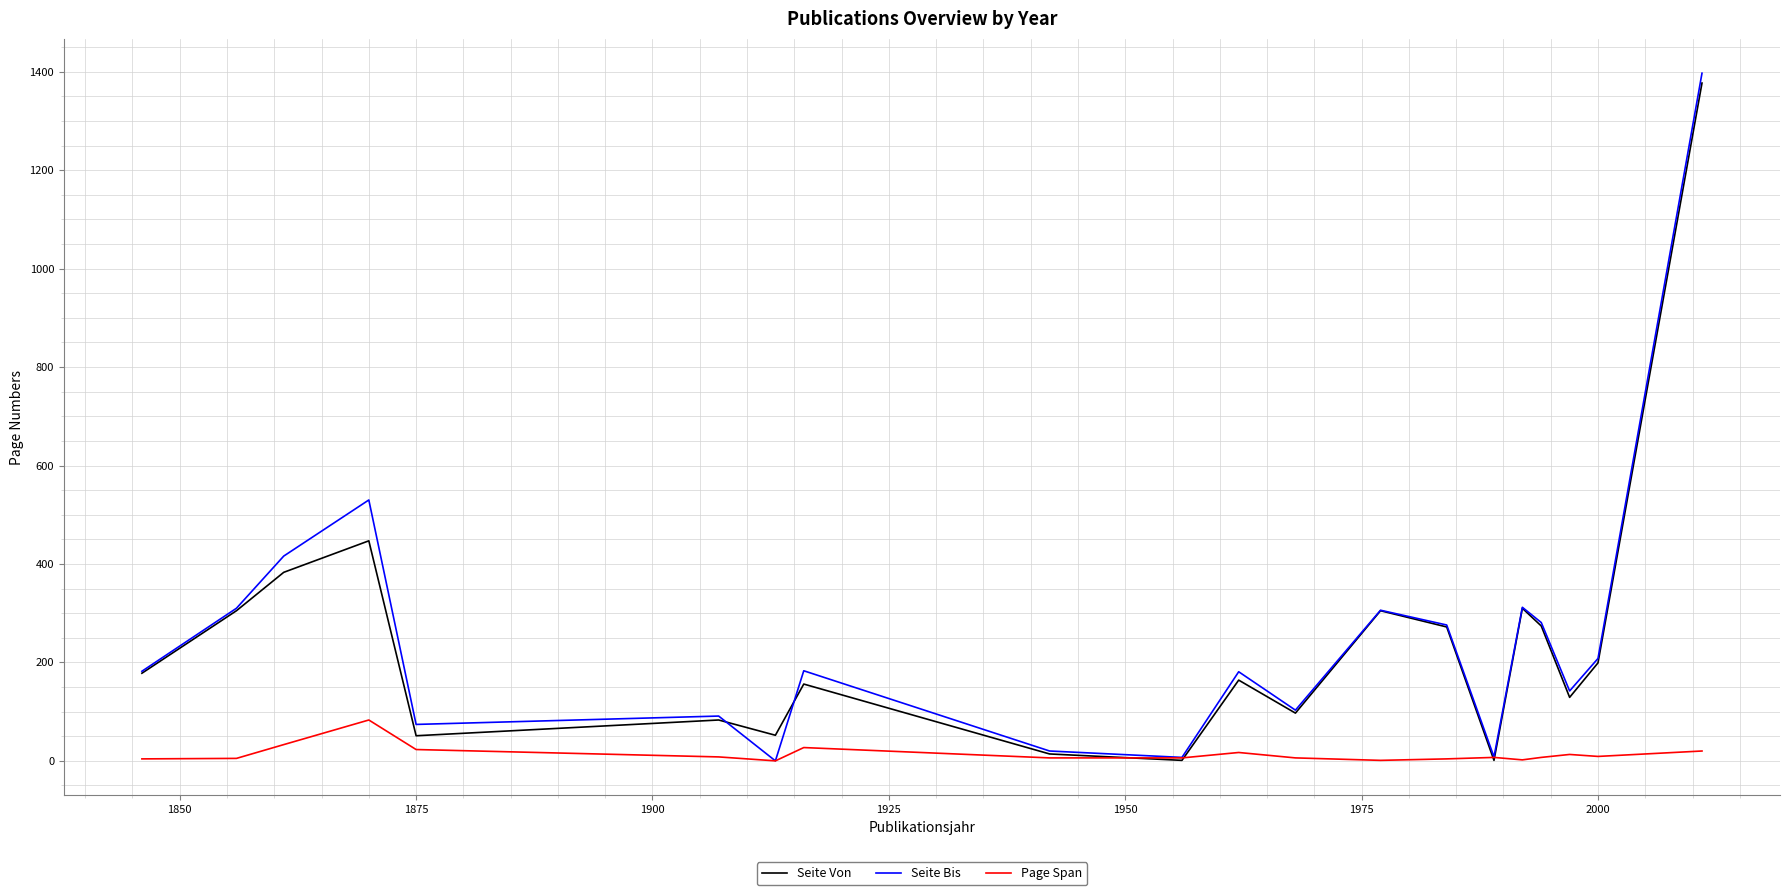

What is the maximum value for Seite Bis?

1397